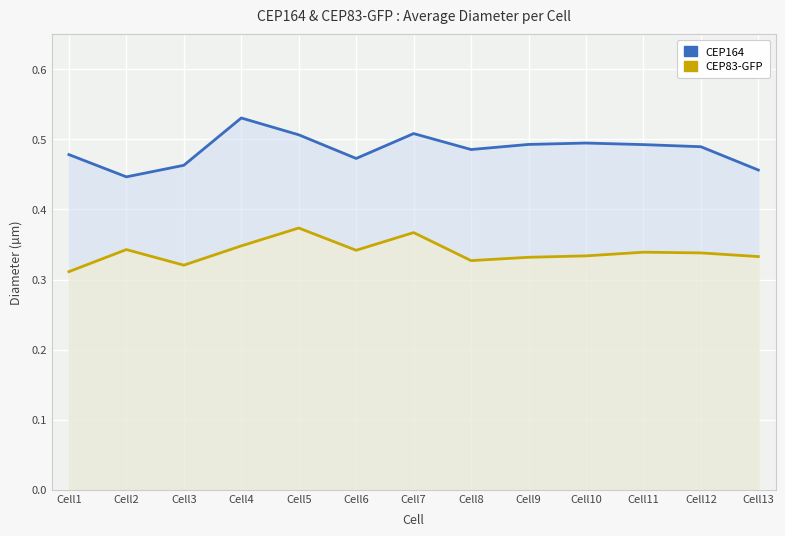

At which category is the sum across all series the highest?

Cell5